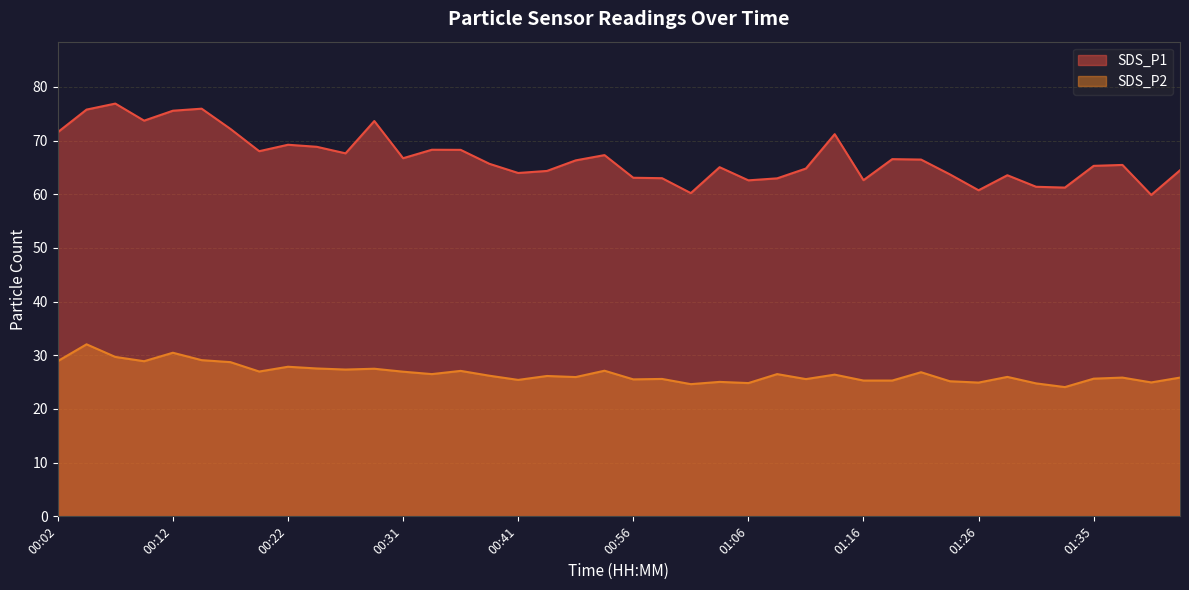

The value of SDS_P2 at 01:04 is 25.1. True or false?

True